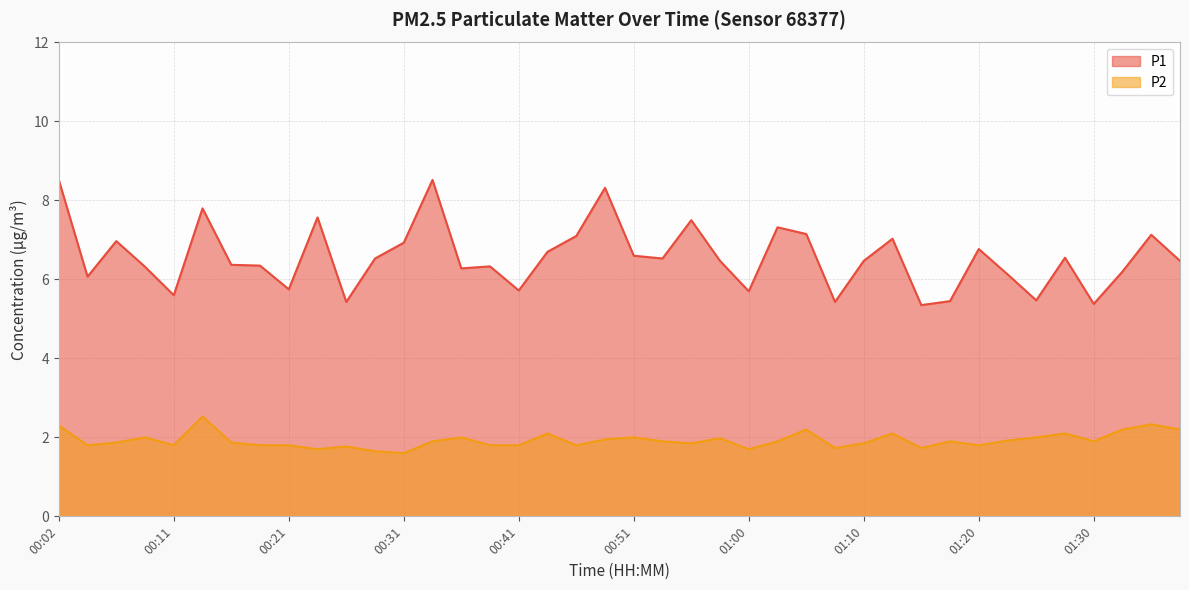

How many values in the P1 series are below 6?

10